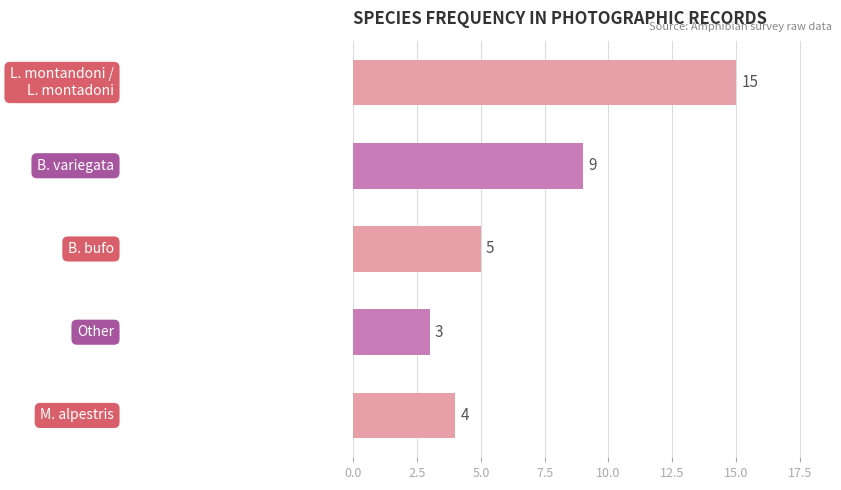

What is the value of the 4th bar from the top?

3